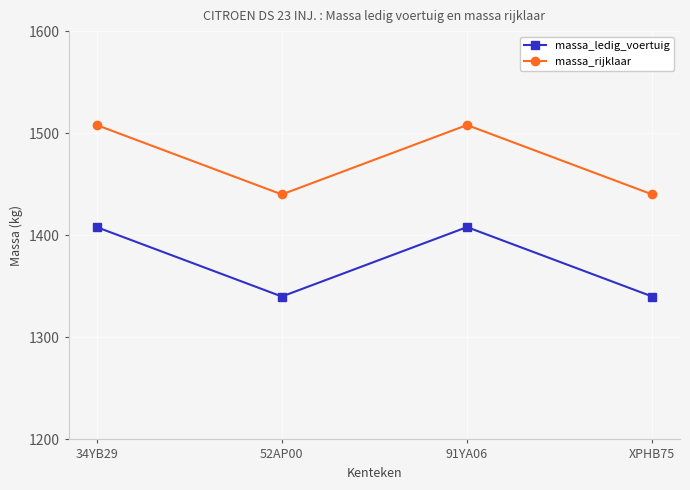

True or false: massa_ledig_voertuig and massa_rijklaar intersect in this chart.

False